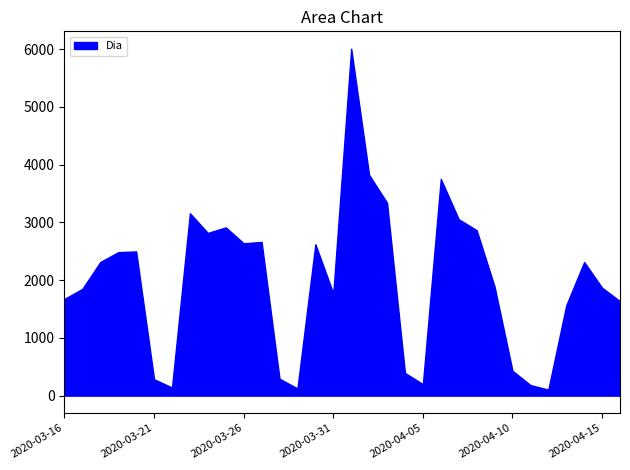

How many values in the Dia series are below 2314?

16